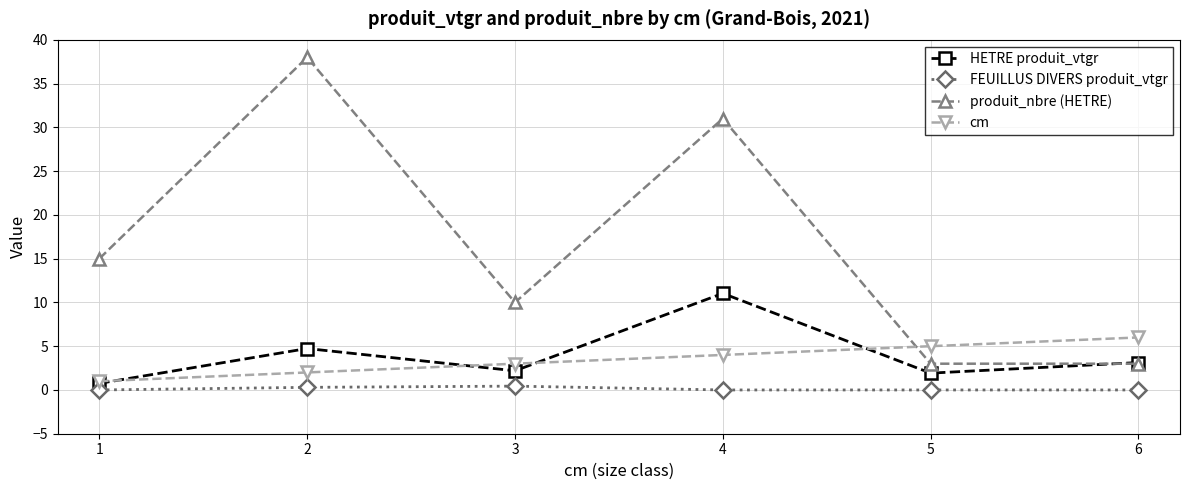

What is the sum of all HETRE produit_vtgr values?

23.8